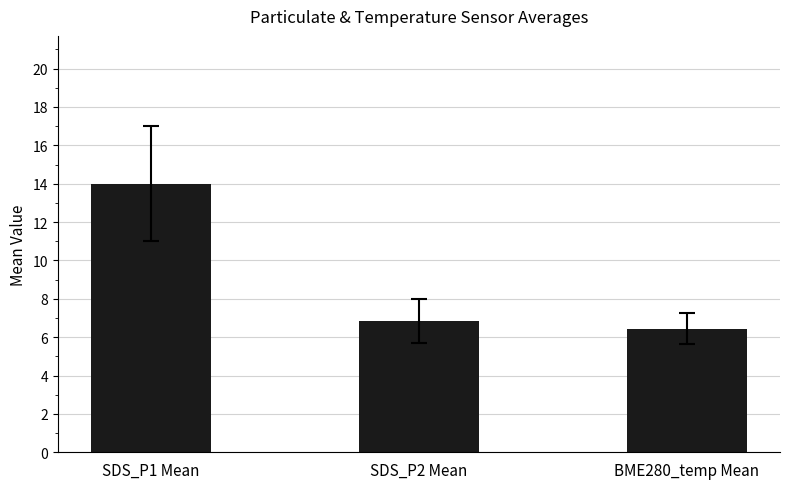

List the labels in order of value, smallest first.

BME280_temp Mean, SDS_P2 Mean, SDS_P1 Mean